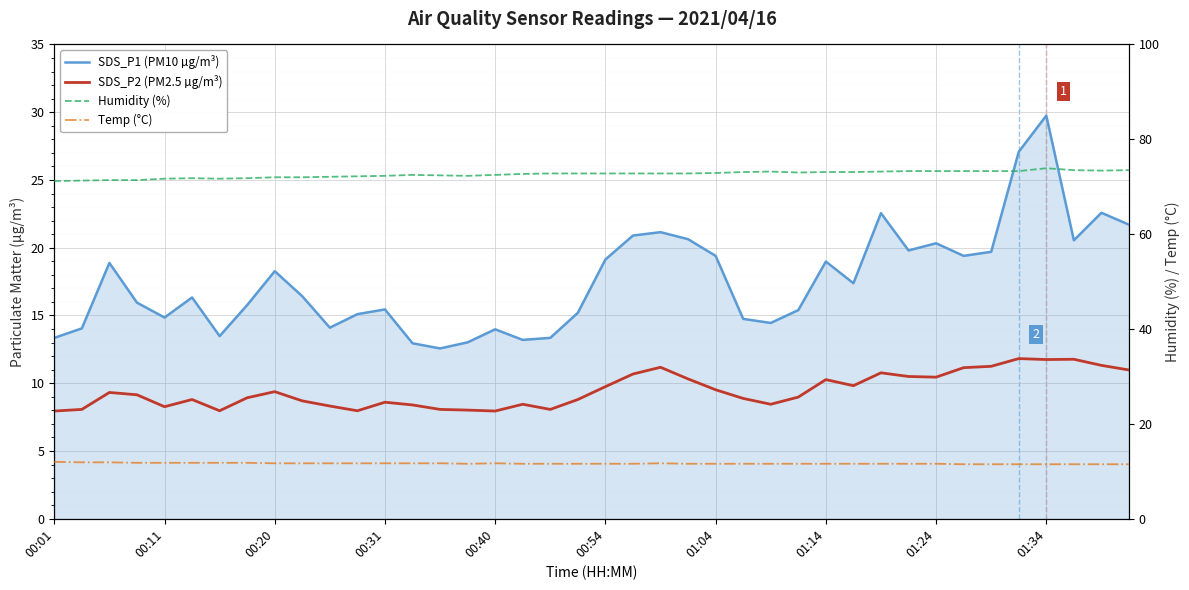

What is the difference between the maximum and minimum values in the Humidity (%) series?

2.7